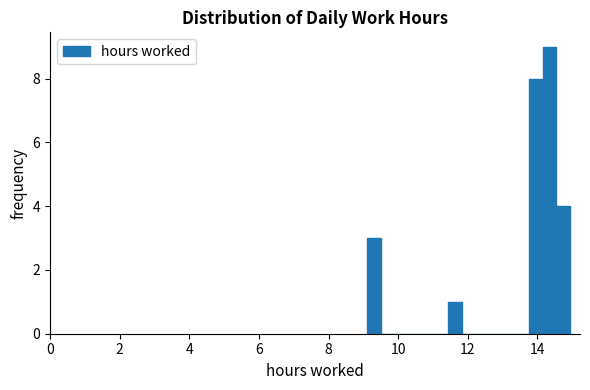

Around what value on the x-axis is the tallest bar? Give the approximate position of its centre, as read against the axis.

14.4